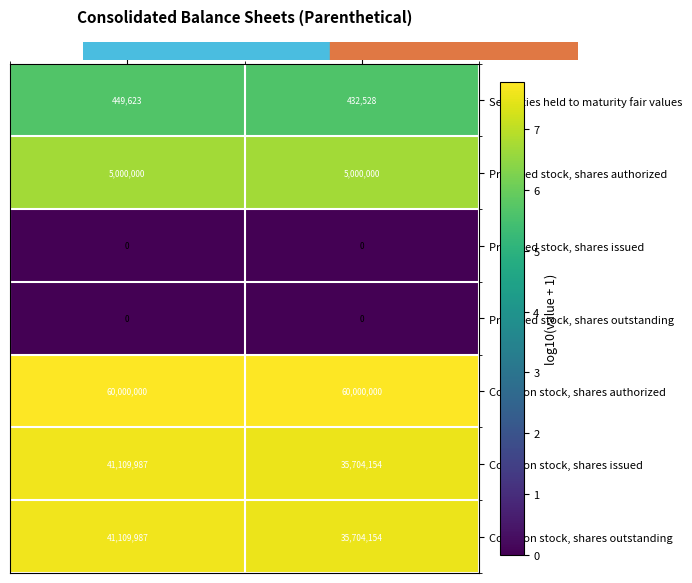

Is it true that Preferred stock, shares authorized equals 2878967 at Dec. 31, 2022?

False